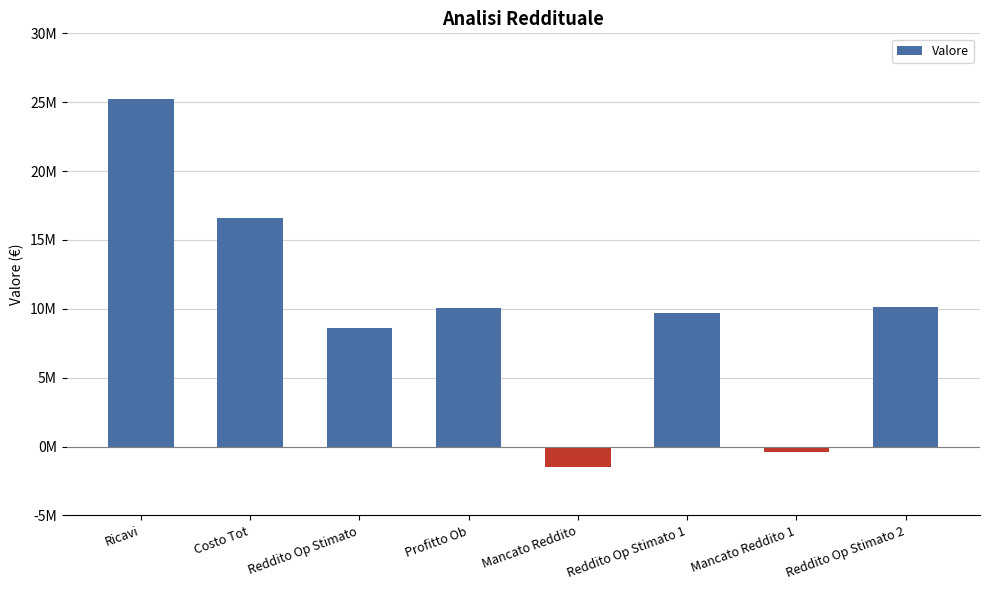

True or false: the data shows 6871767 at Ricavi.

False